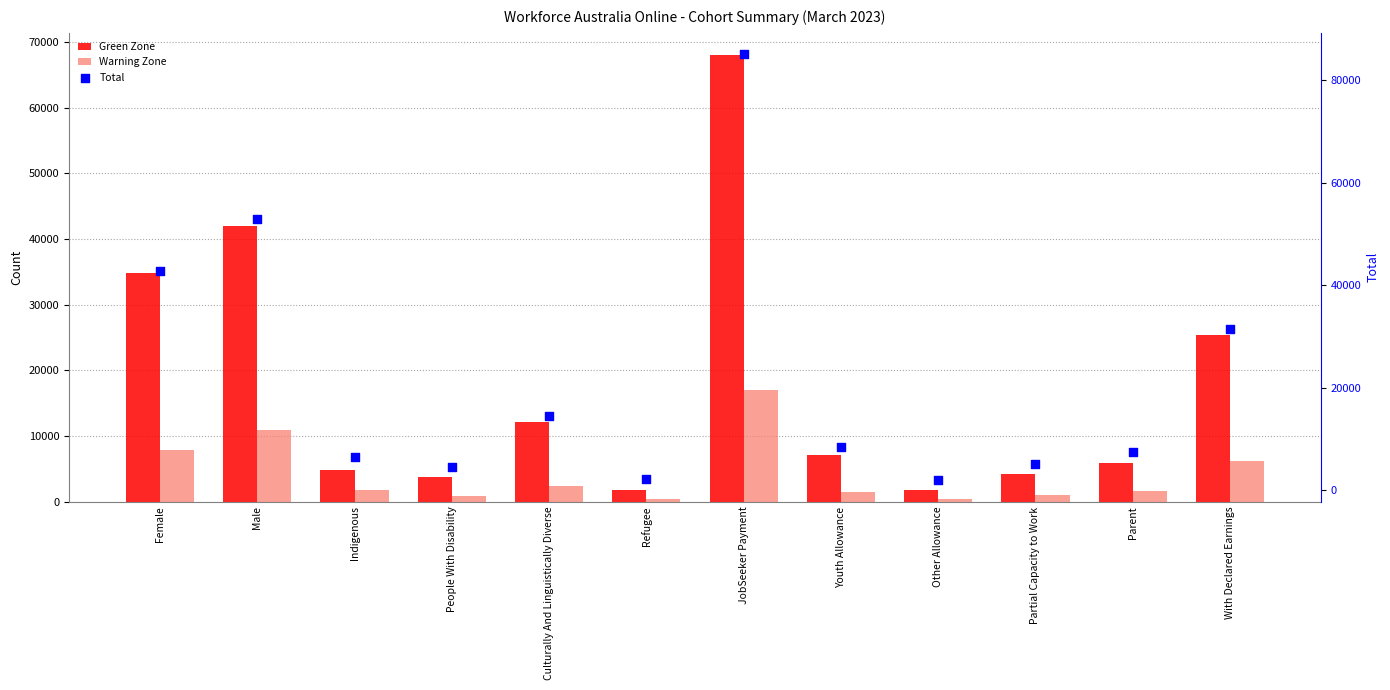

Which series reaches the minimum Y coordinate?

Warning Zone